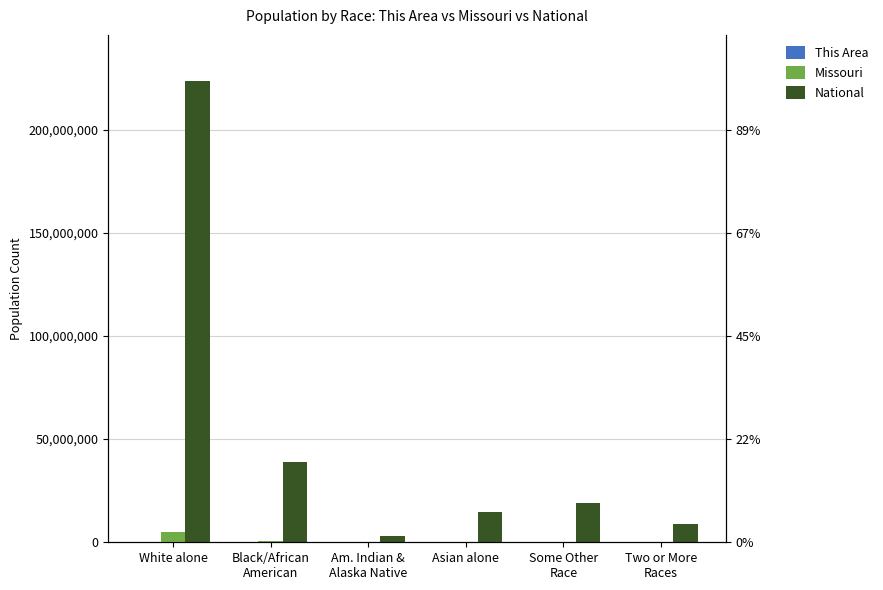

Is the value of Missouri at Black/African
American greater than the value of National at Black/African
American?

No